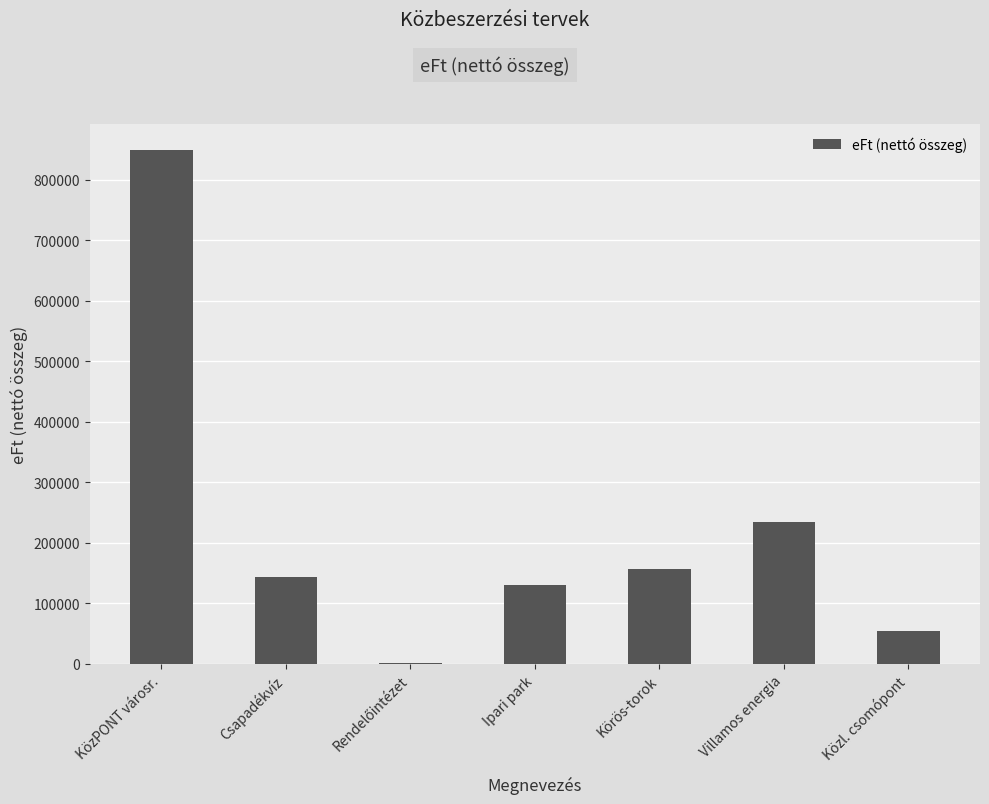

The chart shows a value of 256619 at Körös-torok. True or false?

False